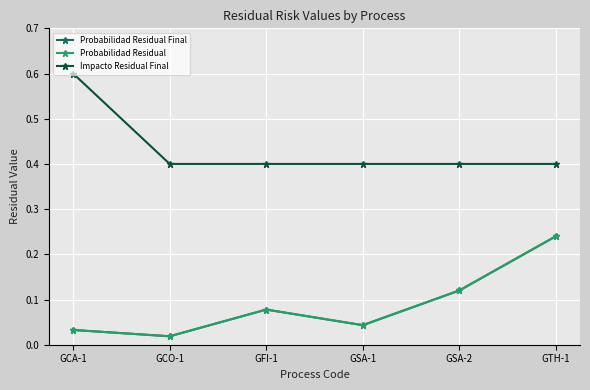

True or false: Probabilidad Residual Final and Impacto Residual Final cross at least once.

False